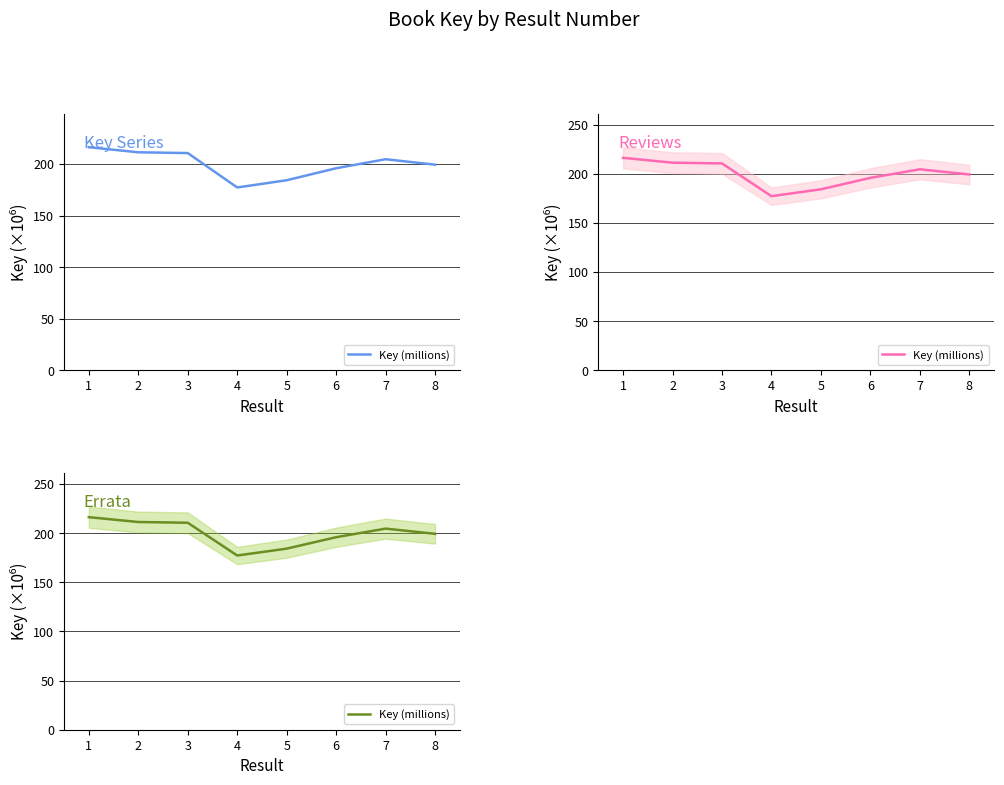

Approximately how many times larger is the value at 5 compared to 7?

0.9